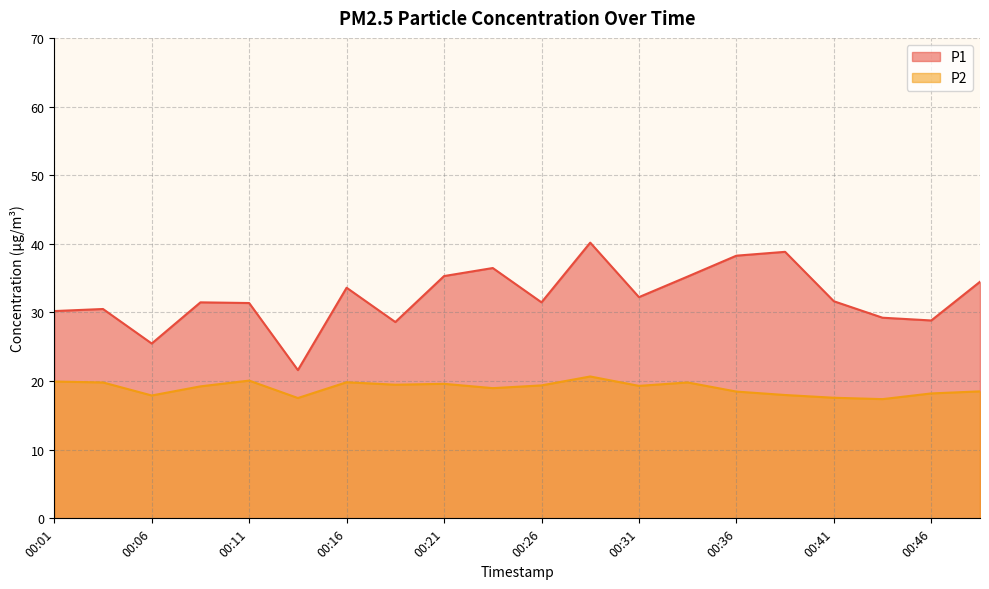

True or false: P1 has a value of 19.3 at 00:23.

False